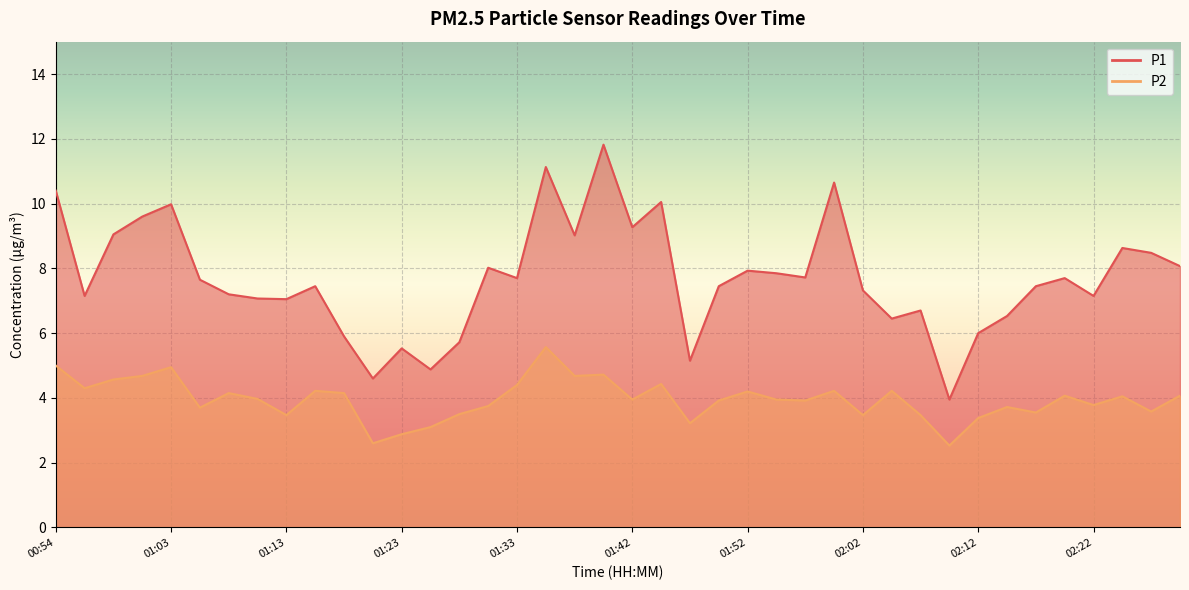

Rank the series at 01:52 from lowest to highest value.

P2, P1